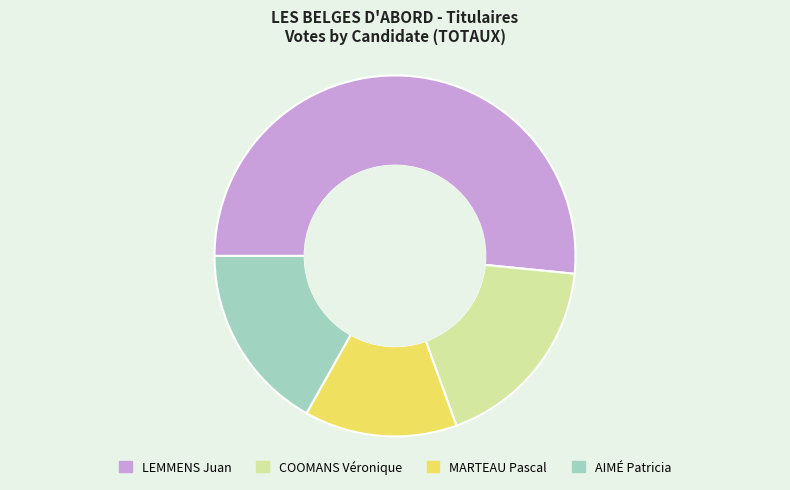

Which slice is the smallest?

MARTEAU Pascal